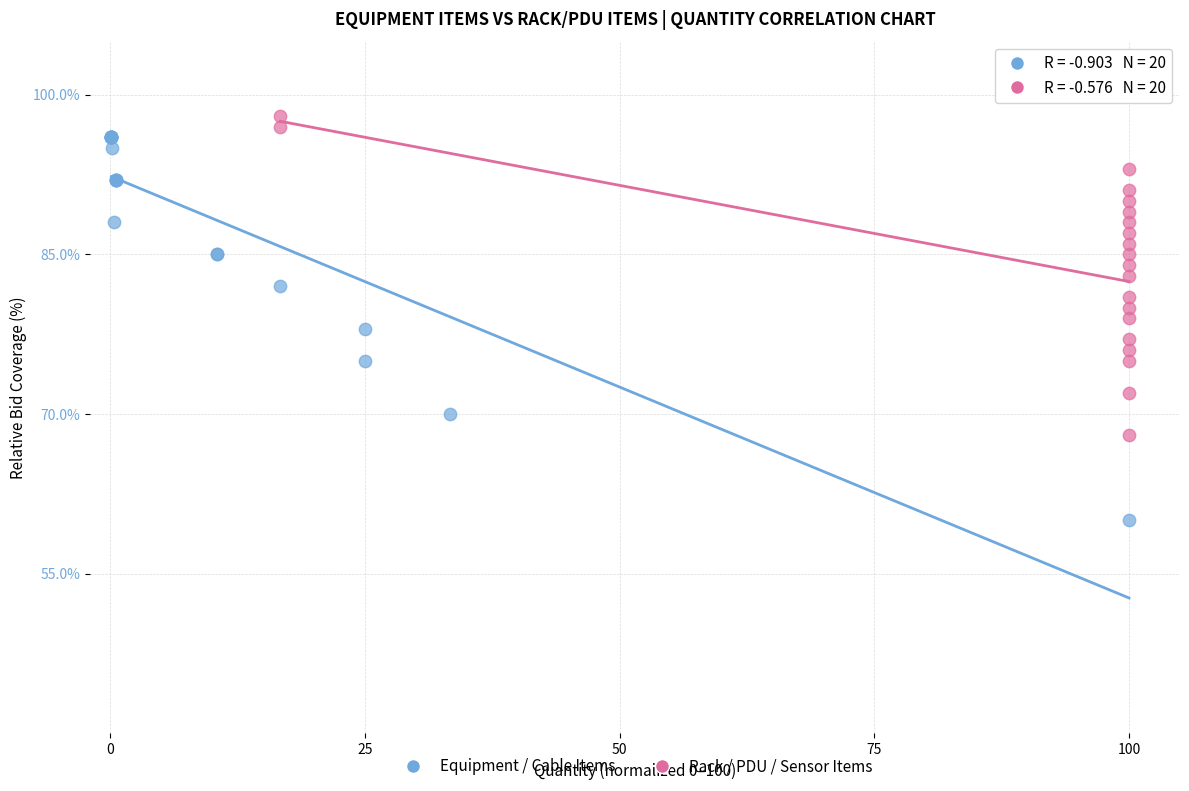

Which series has the largest Y range (max minus min)?

Equipment / Cable Items